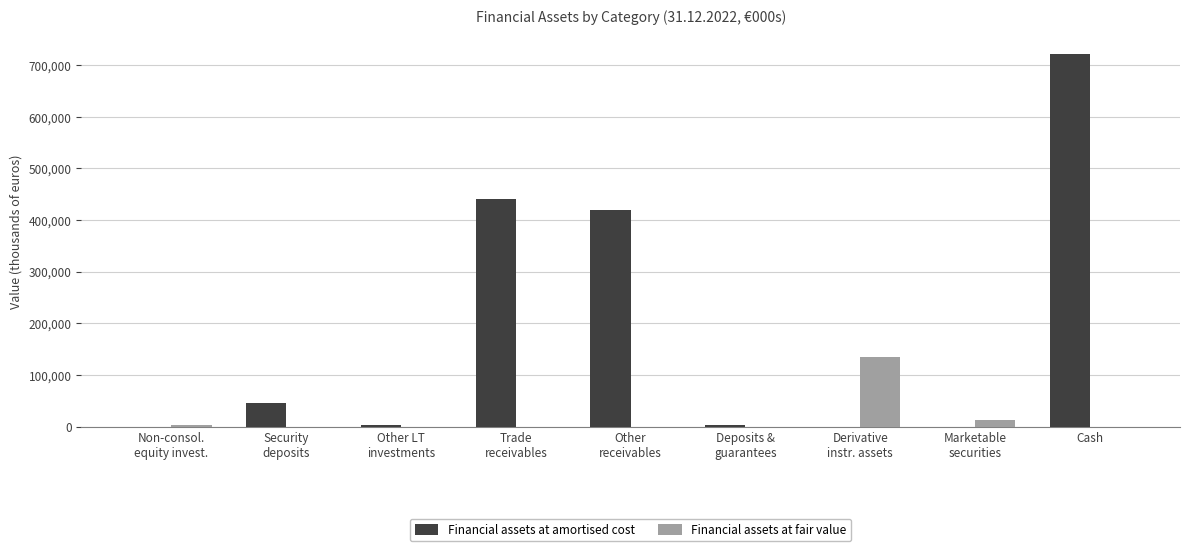

What is the maximum value for Financial assets at fair value?

134717